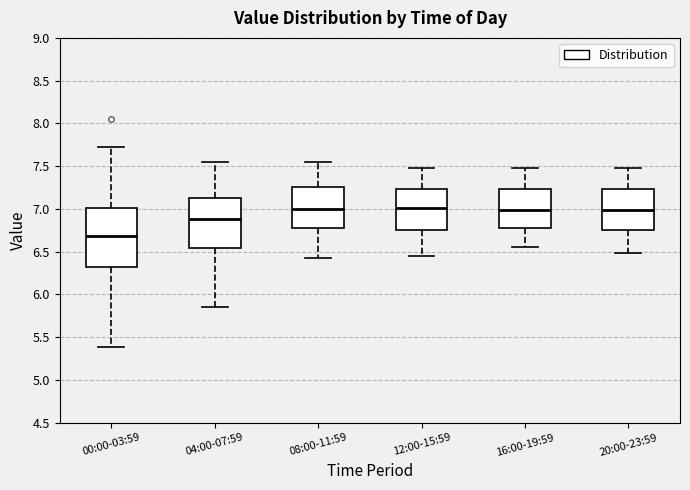

Reading left to right, transcribe this box plot: for each box, give where its median line is, the range the box spans, and where its two whiskers end, as read against the y-axis. The values are not printed on the chart, so give them approximately, as read against the axis.

00:00-03:59: median 6.70, box 6.30 to 7.00, whiskers 5.40 to 7.70
04:00-07:59: median 6.90, box 6.55 to 7.15, whiskers 5.85 to 7.55
08:00-11:59: median 7.00, box 6.75 to 7.25, whiskers 6.40 to 7.55
12:00-15:59: median 7.00, box 6.75 to 7.25, whiskers 6.45 to 7.50
16:00-19:59: median 7.00, box 6.75 to 7.25, whiskers 6.55 to 7.50
20:00-23:59: median 7.00, box 6.75 to 7.25, whiskers 6.50 to 7.50